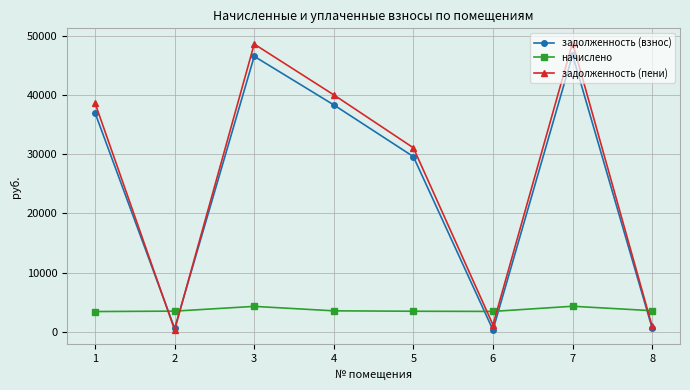

What is the value of the задолженность (пени) point at the 2nd from the left?

289.6